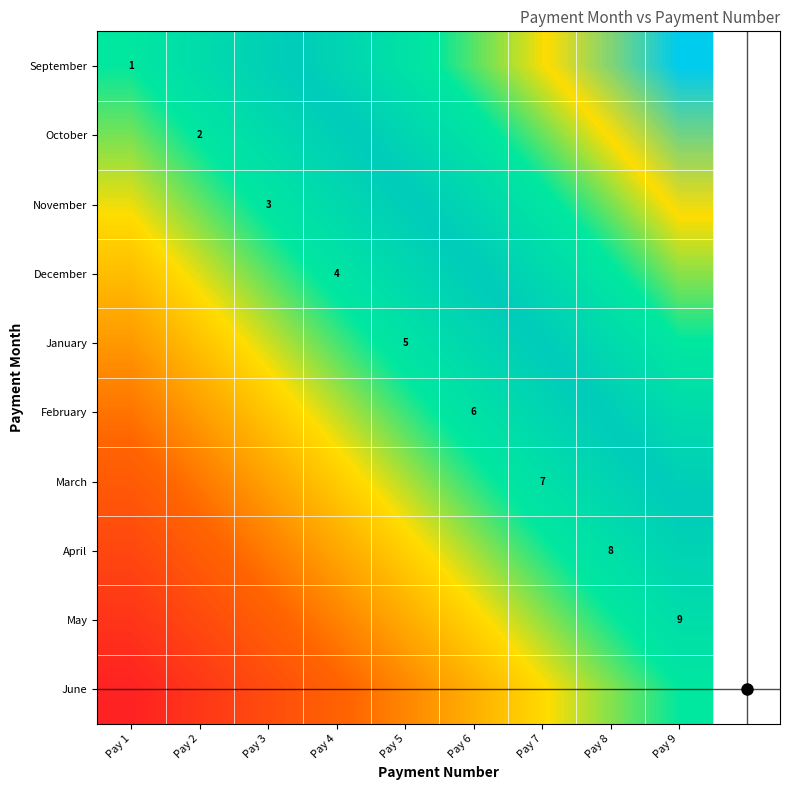

Is the value of October at Pay 2 greater than the value of March at Pay 7?

No